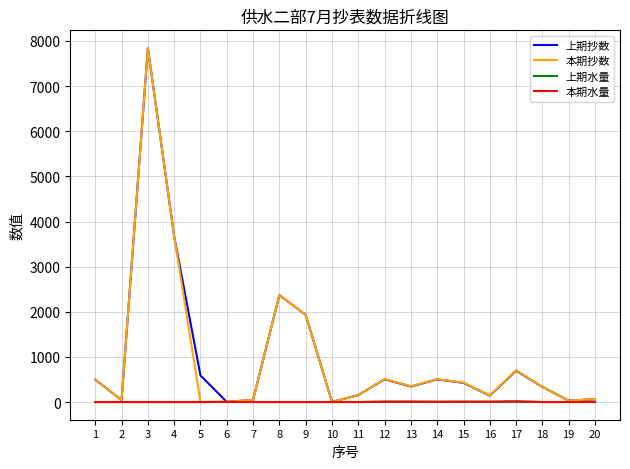

At which category is the sum across all series the highest?

3